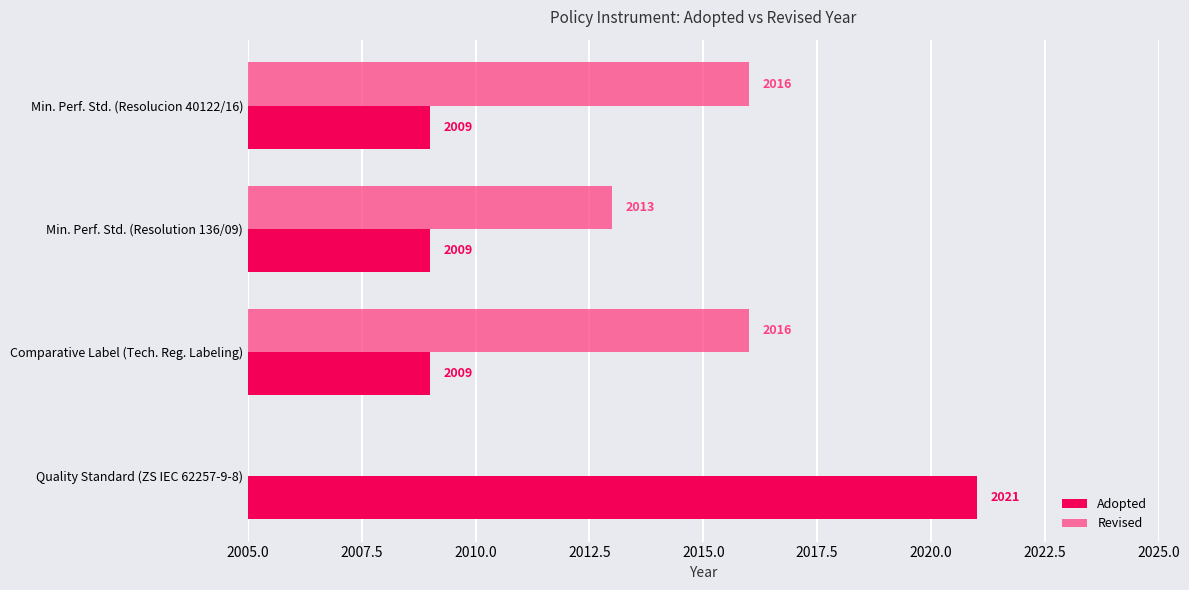

What are all the series names shown in the legend?

Adopted, Revised